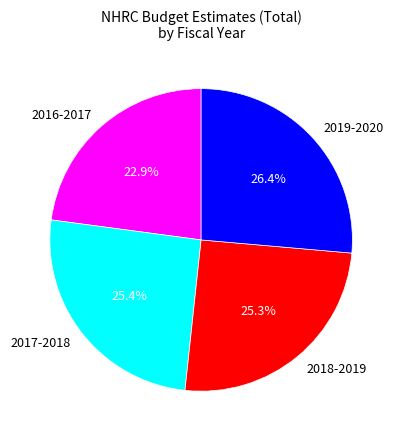

What is the ratio of the value at 2016-2017 to the value at 2019-2020?

0.9